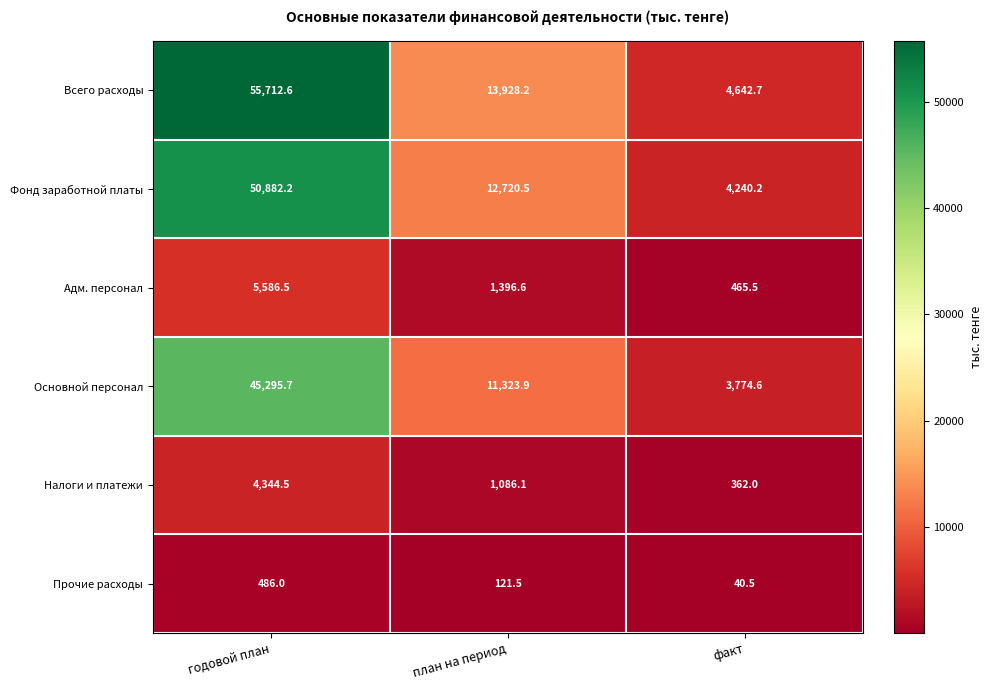

Between годовой план and план на период, which series saw the biggest shift?

Всего расходы